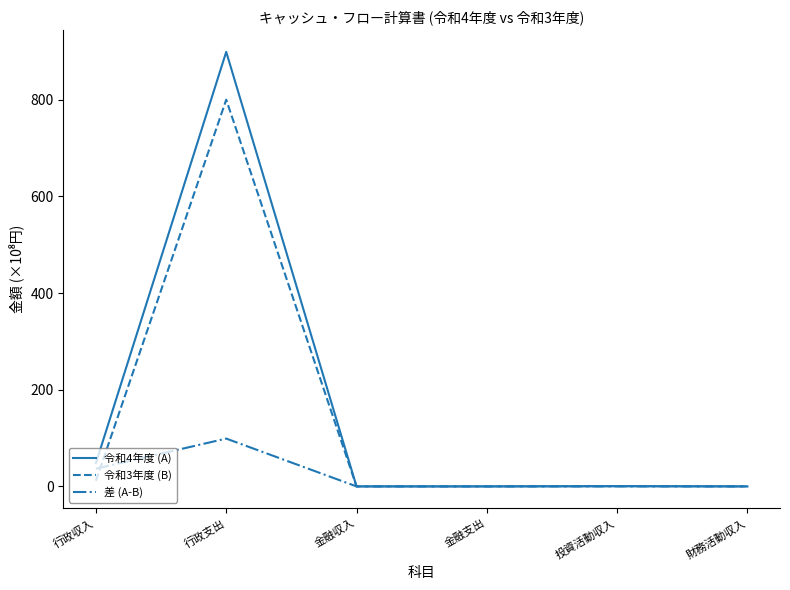

At which category is the sum across all series the highest?

行政支出